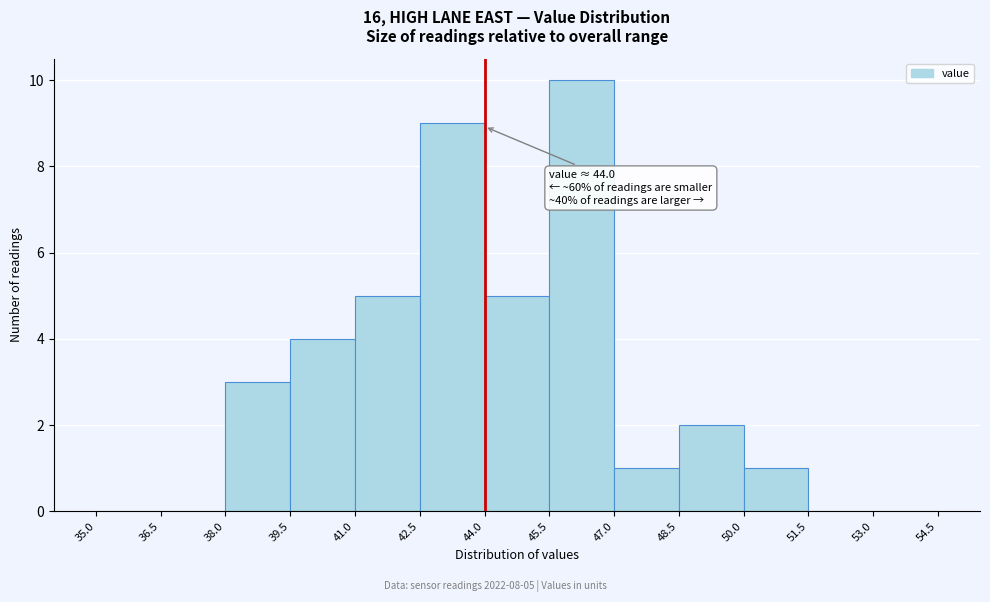

Over which range of the x-axis is the bar tallest?

45.5 to 47.0